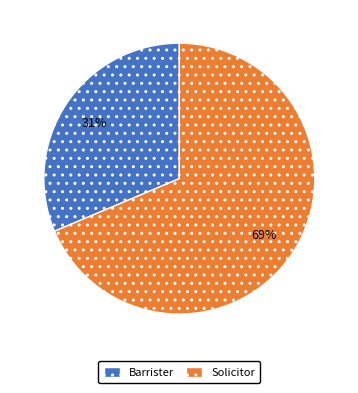

What percentage is the Solicitor slice, to the nearest percent?

69%